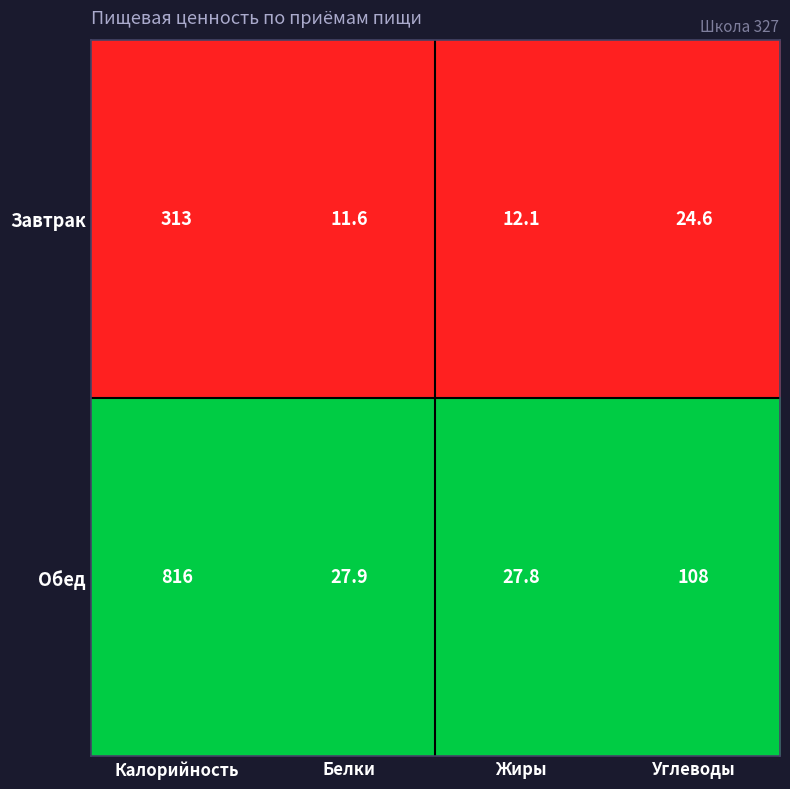

At which label is Завтрак closest to 162?

Углеводы